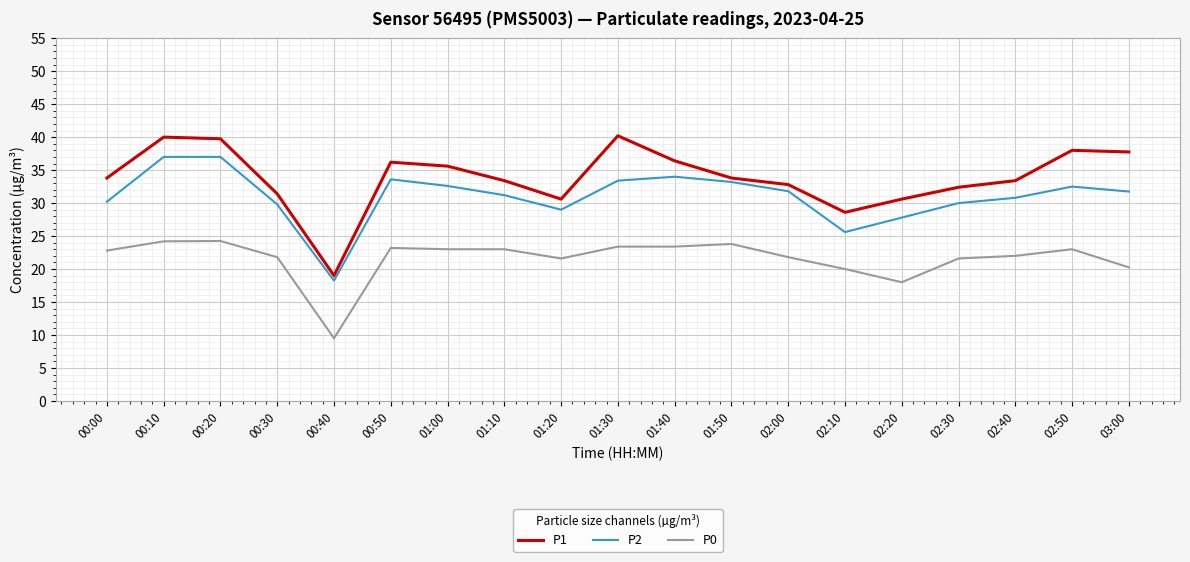

What is the difference between the highest and lowest values at 02:30?

10.8